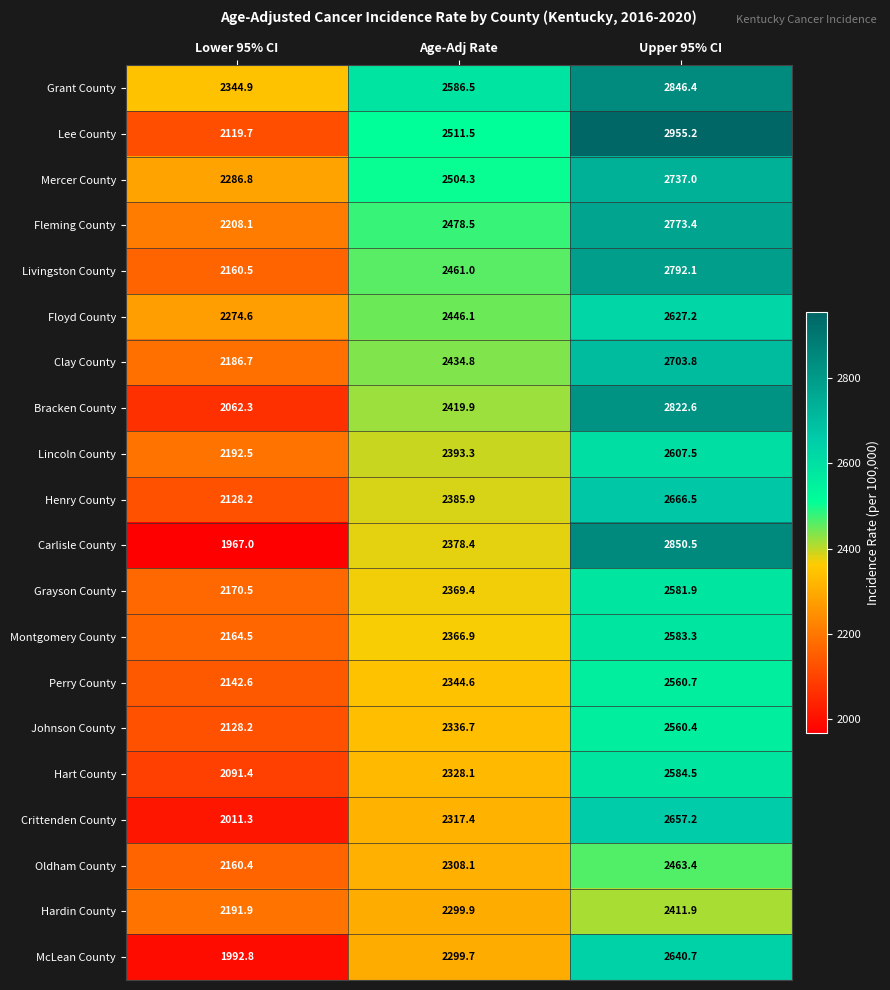

What is the difference between the McLean County values at Age-Adj Rate and Upper 95% CI?

341.0